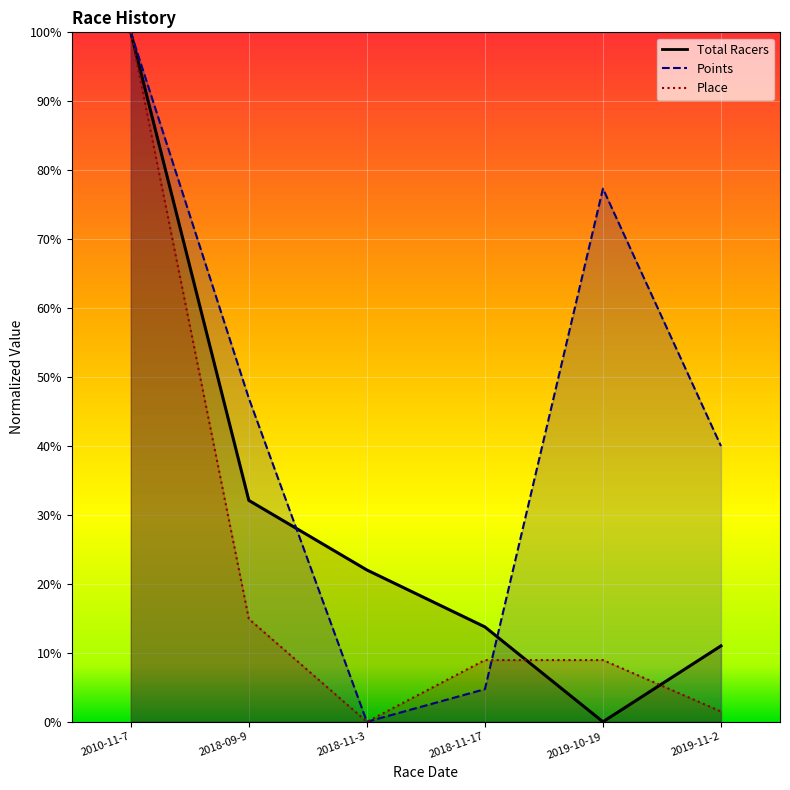

What is the label of the 5th point from the left?

2019-10-19